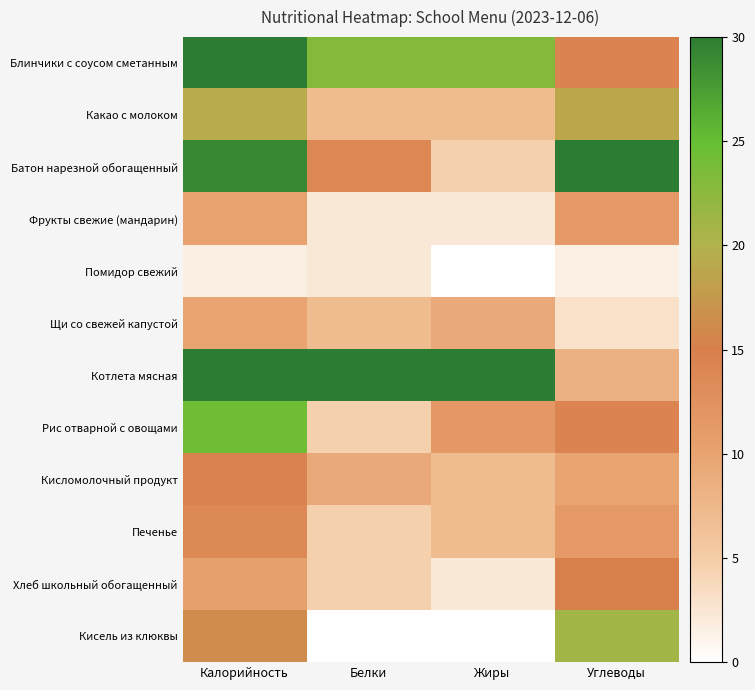

Between Жиры and Углеводы, which is larger?

Жиры